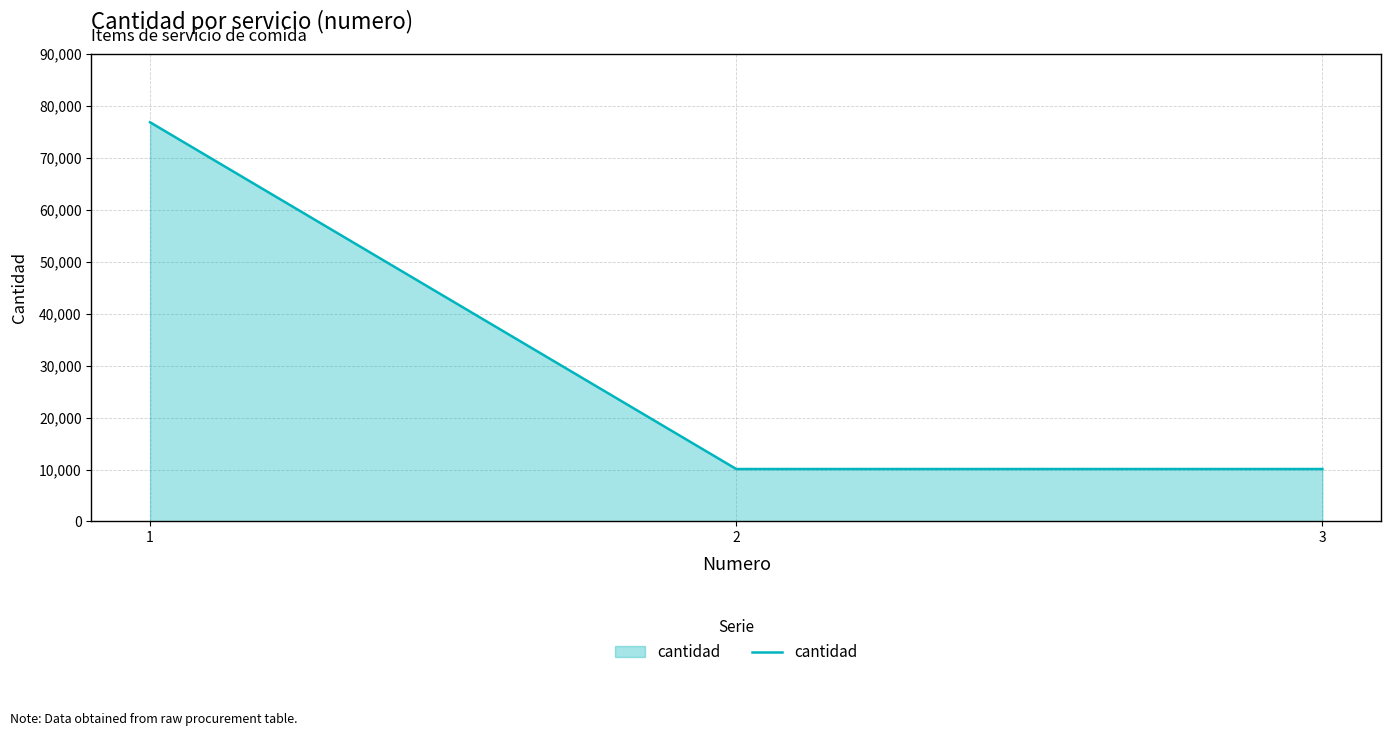

What is the difference between the maximum and second lowest values?

66767